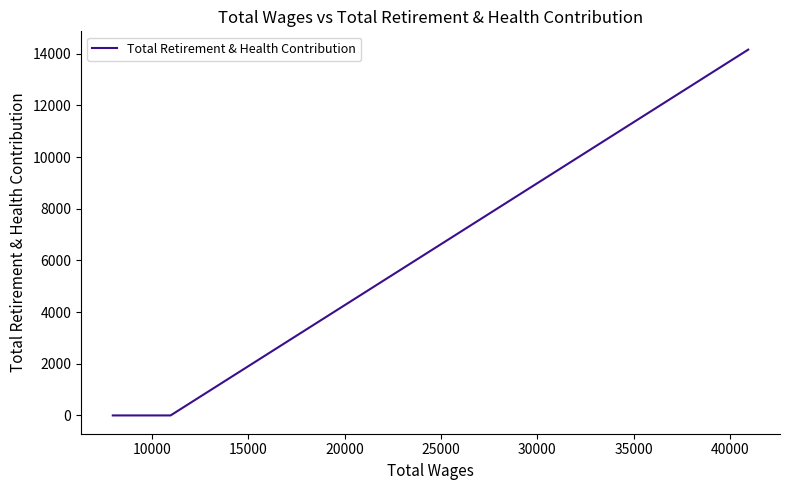

Count the number of categories in the chart.

4